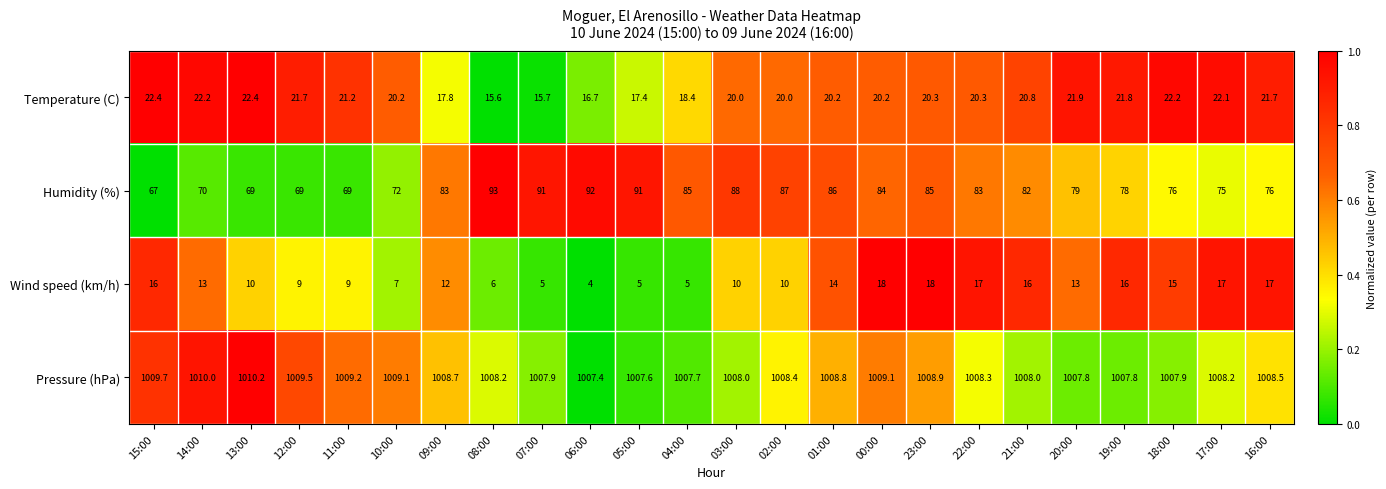

The value of Wind speed (km/h) at 19:00 is 7.7. True or false?

False